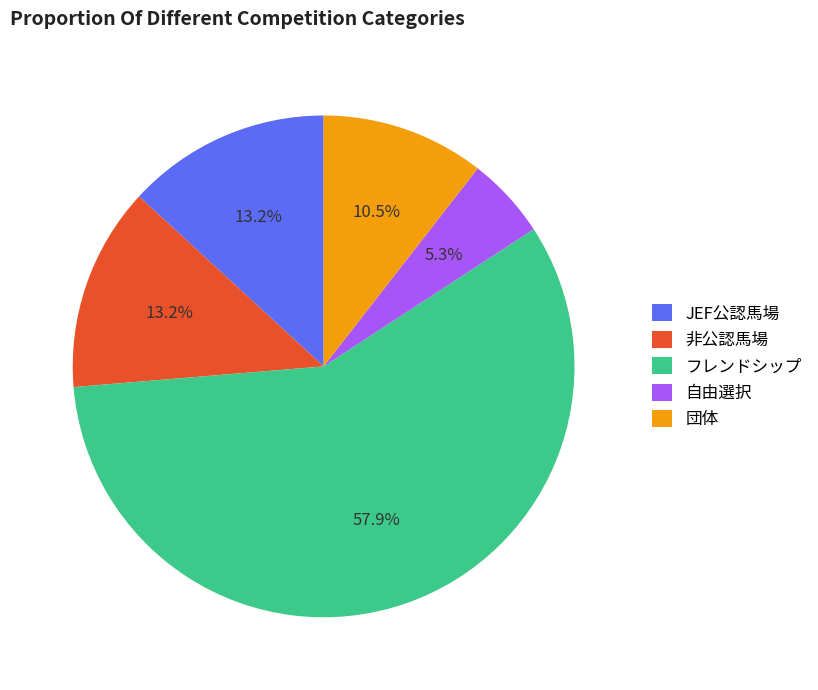

How many slices are in this pie chart?

5